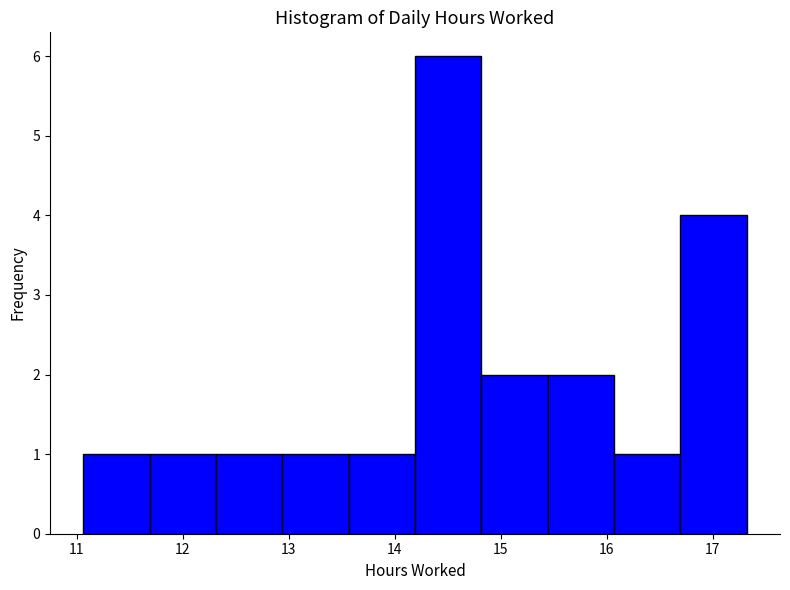

Reading left to right, list every bar in this chart as the range it spans on the x-axis followed by its height. Neither the bar edges nor the heights are printed on the chart, so give them approximately, as read against the axes.

11.1 to 11.7: 1
11.7 to 12.3: 1
12.3 to 12.9: 1
12.9 to 13.6: 1
13.6 to 14.2: 1
14.2 to 14.8: 6
14.8 to 15.4: 2
15.4 to 16.1: 2
16.1 to 16.7: 1
16.7 to 17.3: 4